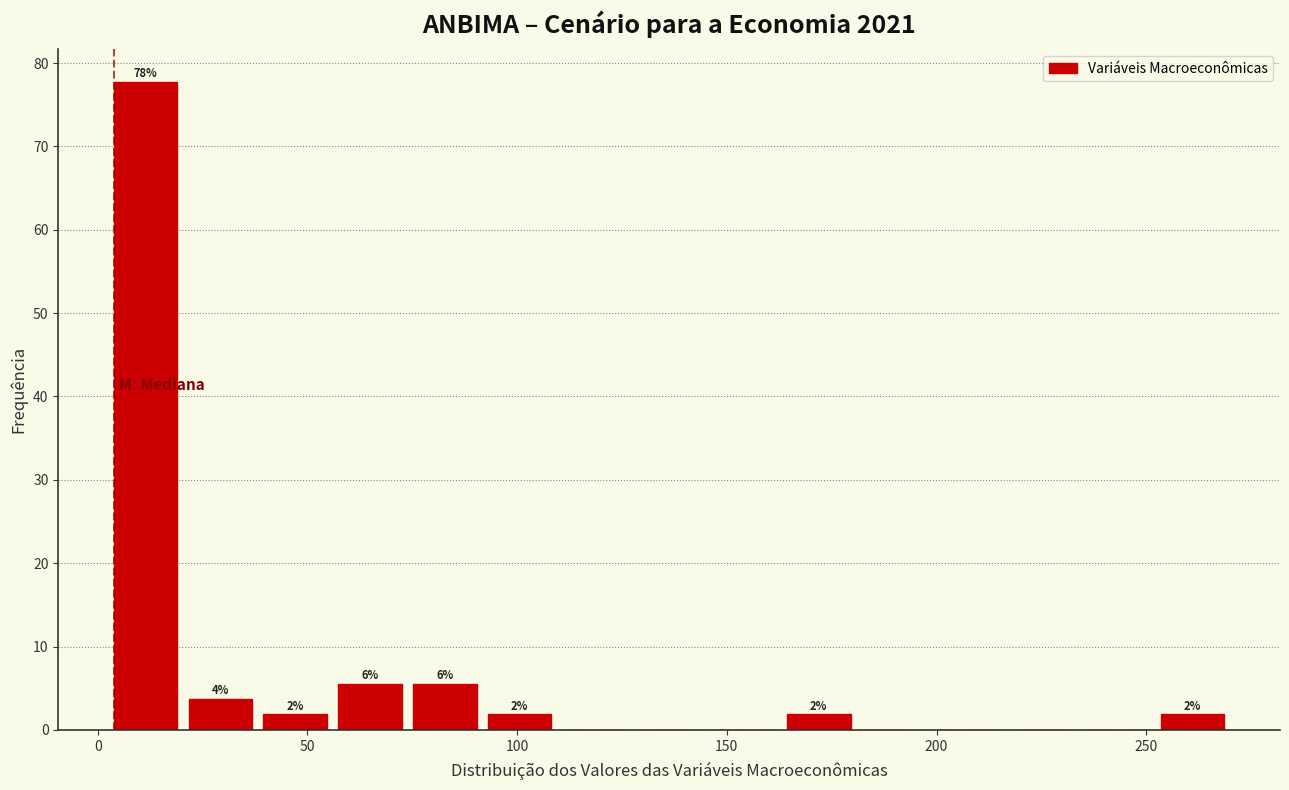

Around what value on the x-axis is the tallest bar? Give the approximate position of its centre, as read against the axis.

10